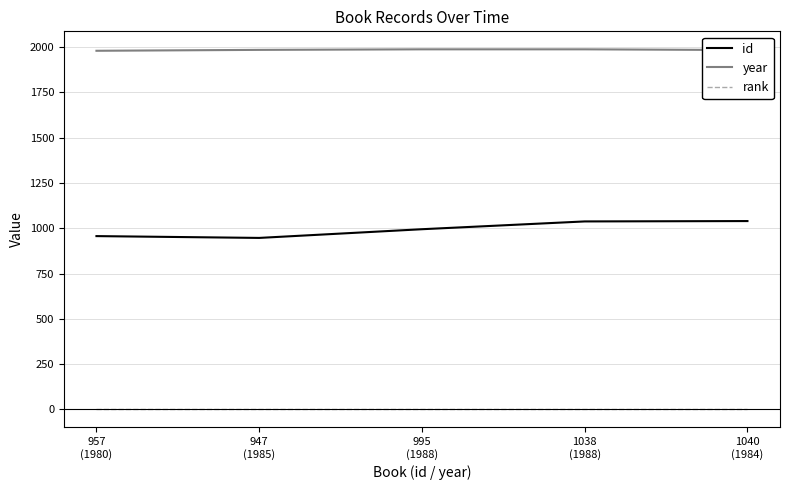

What is the spread (max minus min) of values at 1038
(1988)?

1987